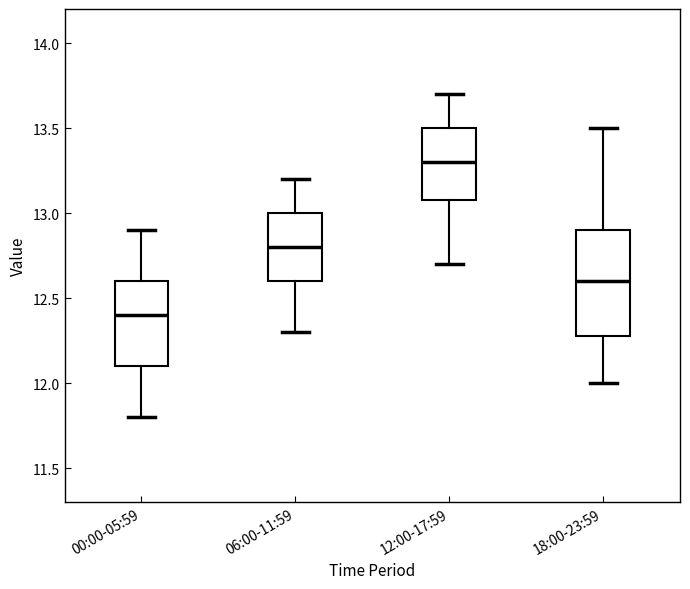

Comparing the boxes themselves (not the whiskers), which one is the tallest?

18:00-23:59